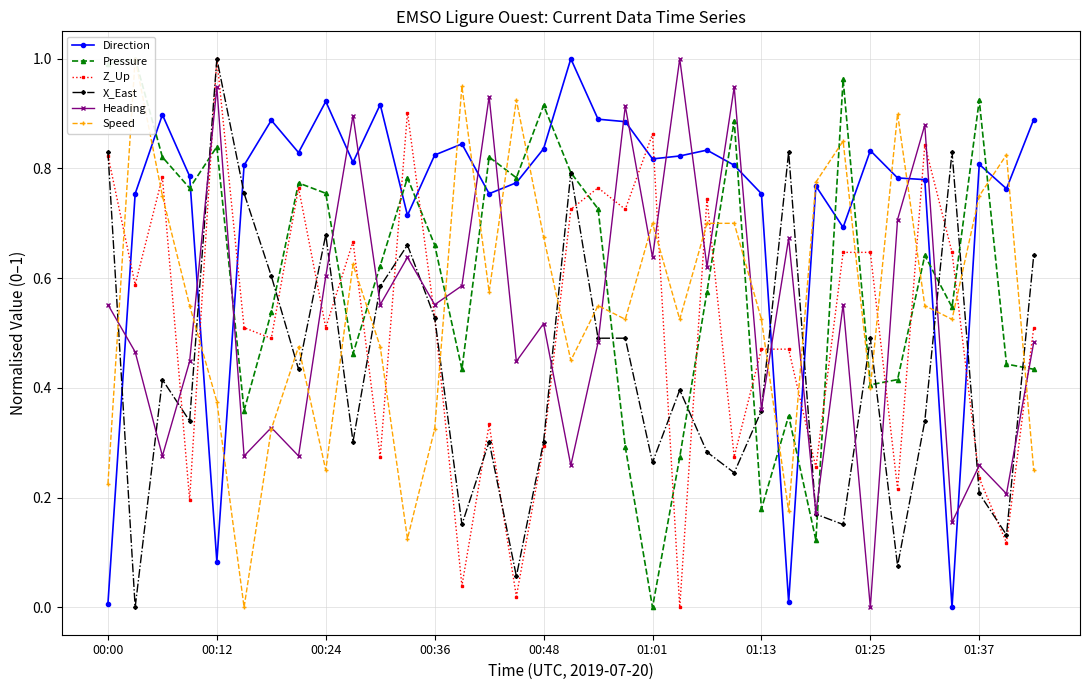

How many lines are shown in the chart?

6